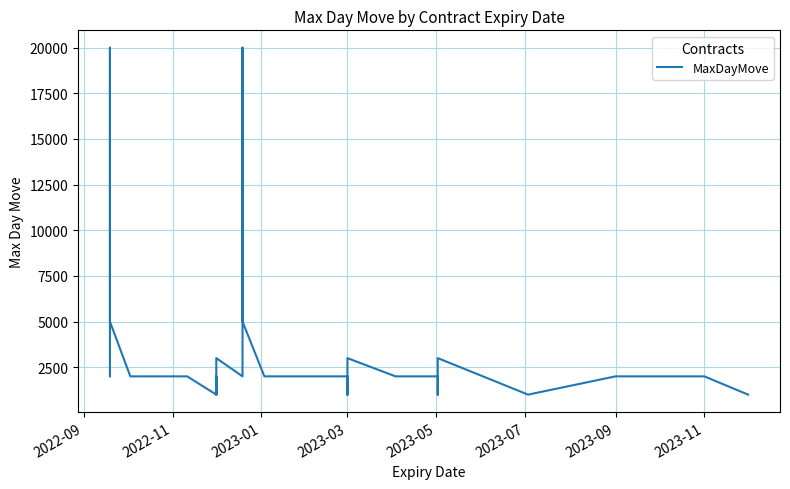

How many categories are shown in the chart?

40